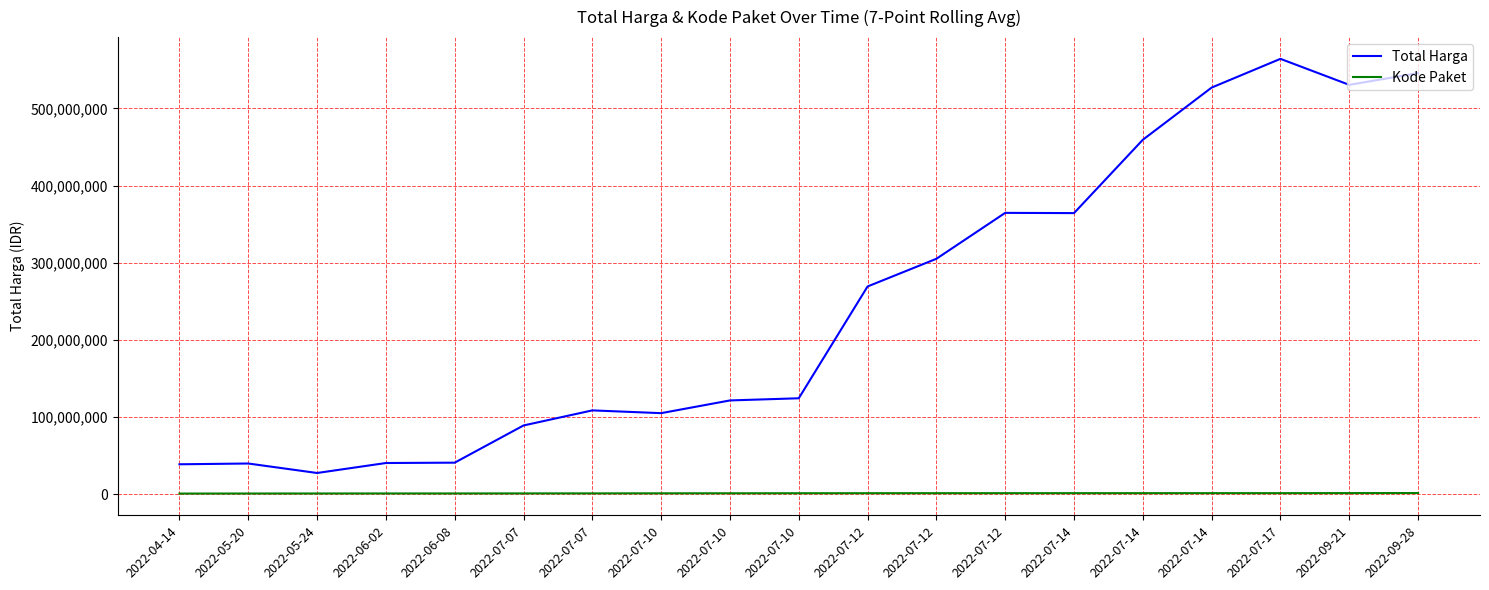

At which label does Kode Paket reach its peak?

2022-09-28